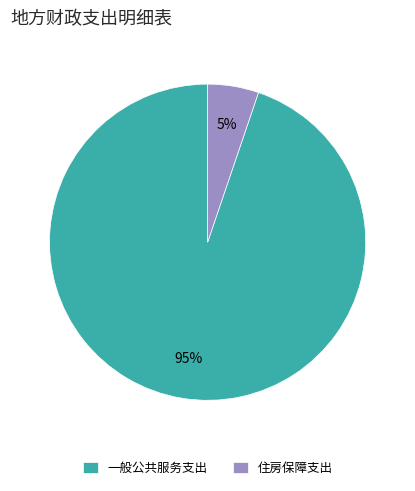

Which category has the biggest portion of the pie?

一般公共服务支出